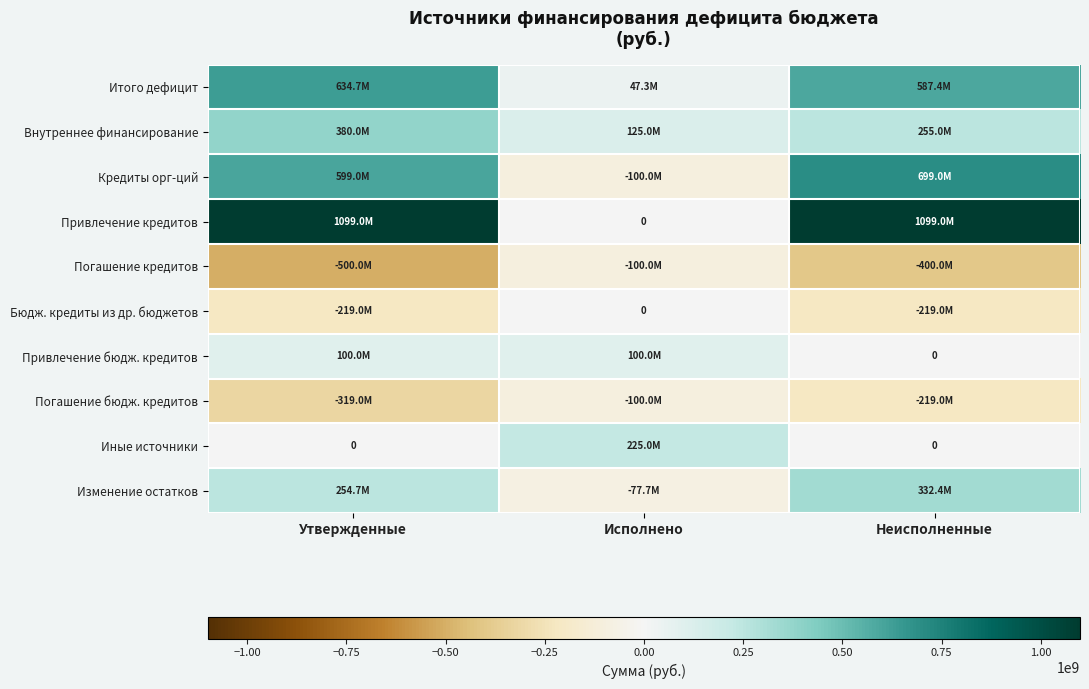

What is the average value of the Итого дефицит series?

423105568.7